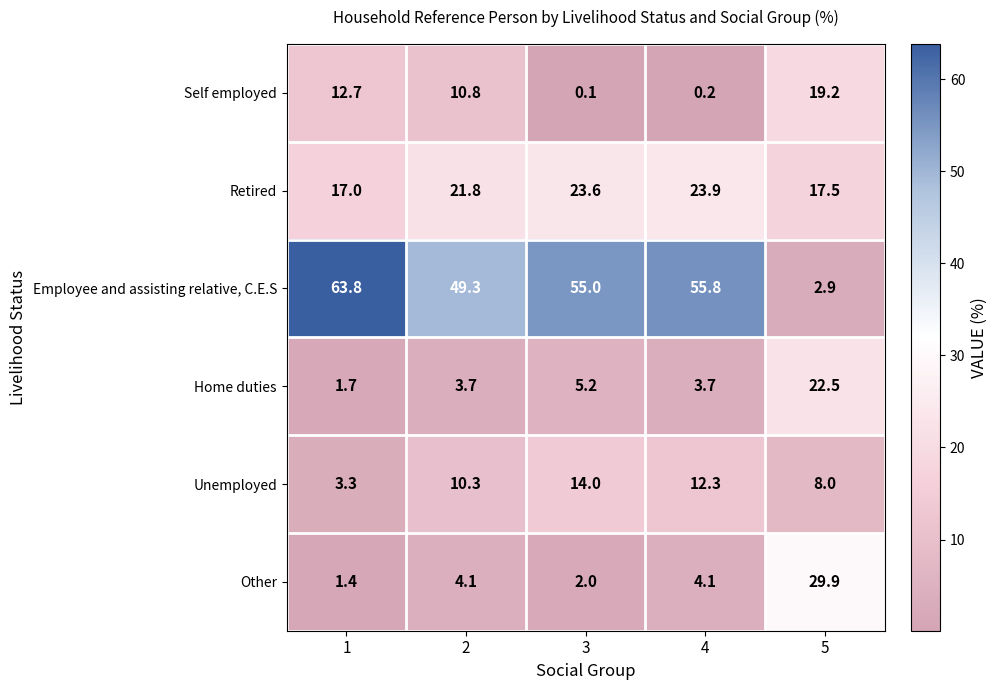

What is the total value across all series at 5?

100.0